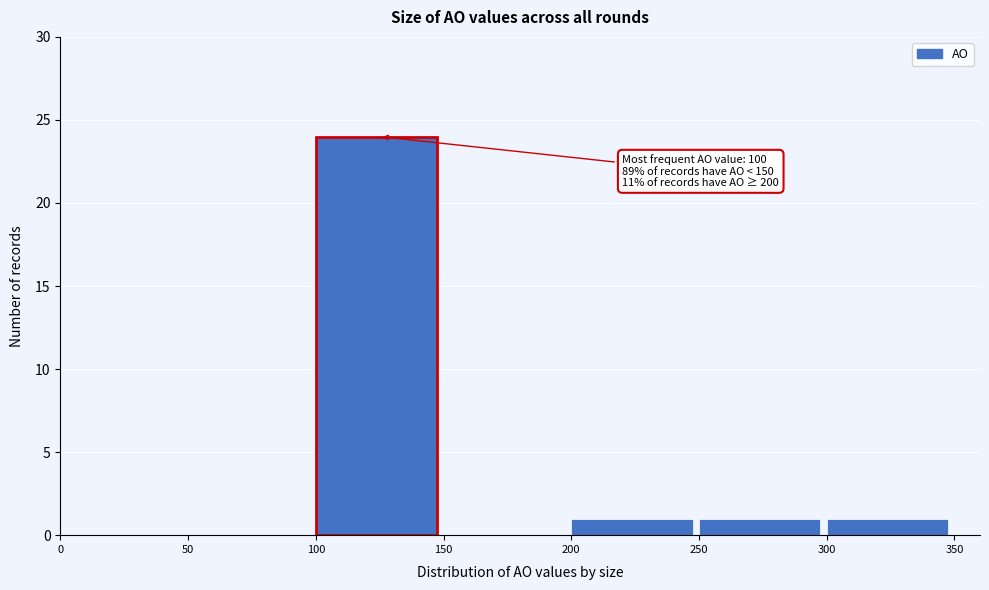

Which range on the x-axis has the tallest bar?

100 to 150